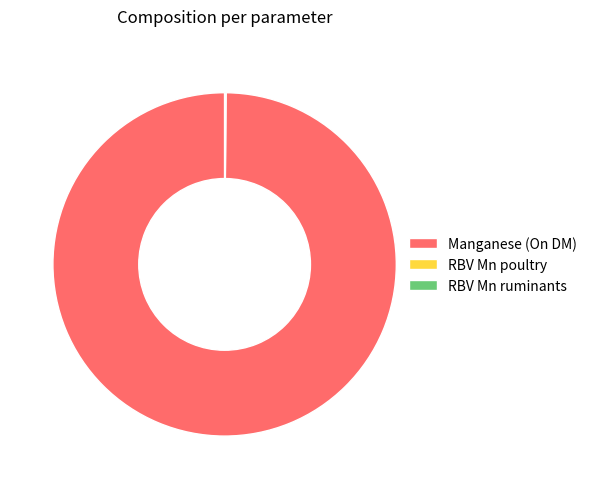

True or false: Manganese (On DM) accounts for 100% of the total.

True